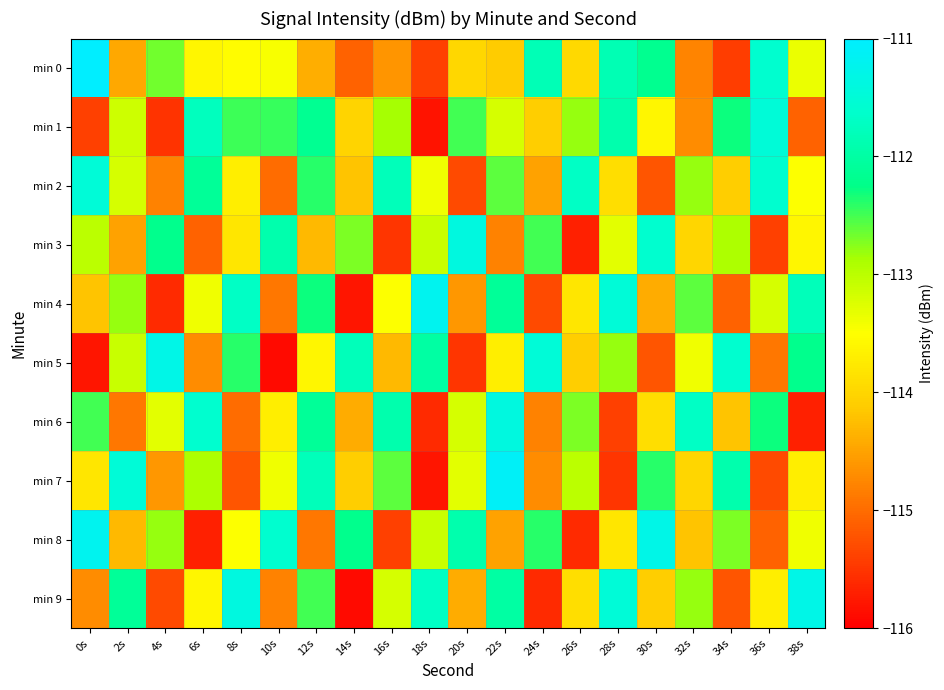

What is the total value across all series at 24s?

-1137.2